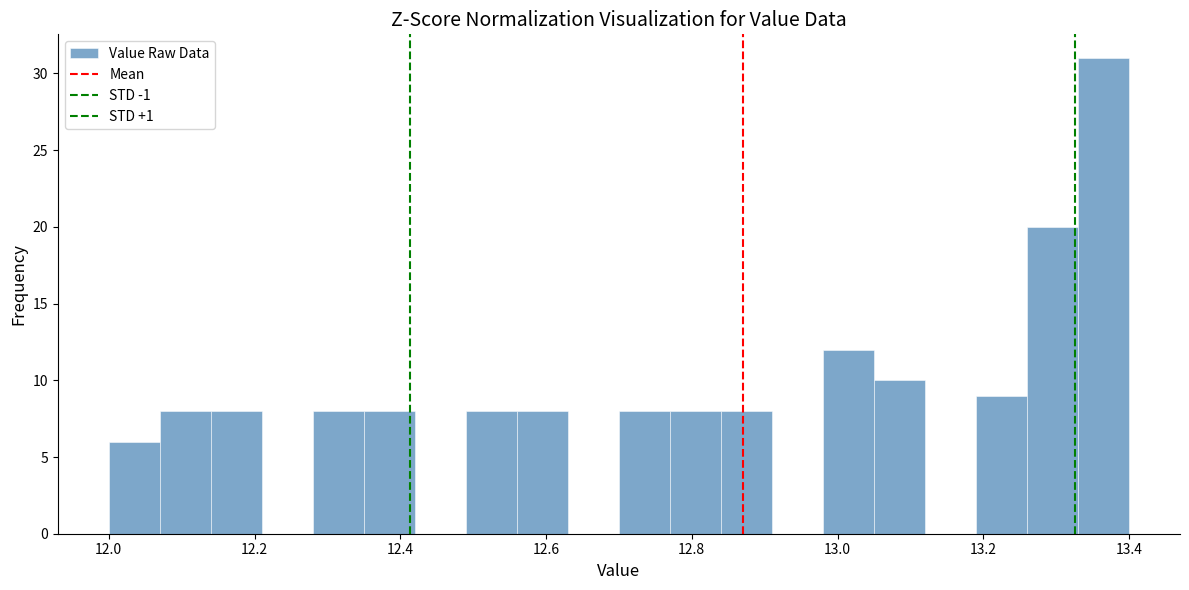

Read against the x-axis, roughly where is the centre of the tallest bar?

13.36